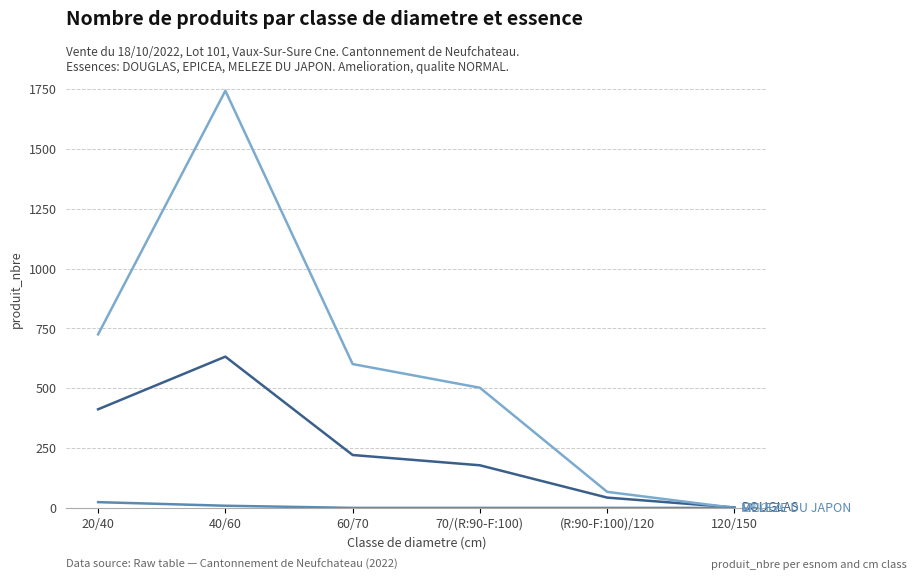

At which category is the sum across all series the highest?

40/60